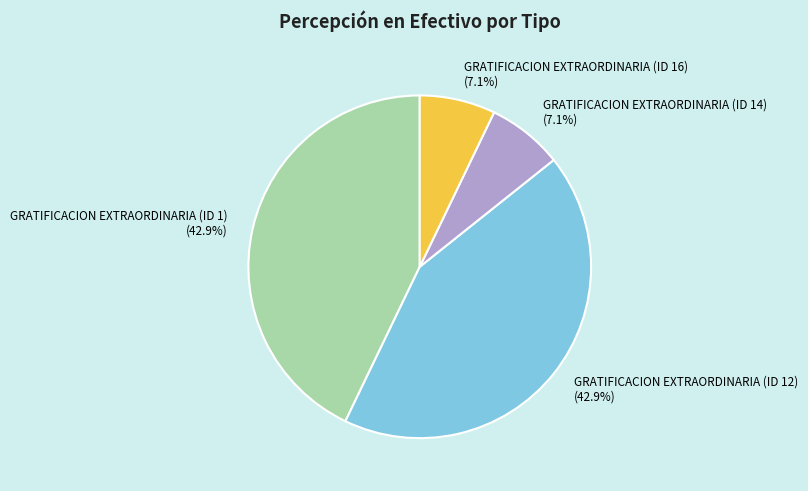

Which has a higher value, GRATIFICACION EXTRAORDINARIA (ID 12) or GRATIFICACION EXTRAORDINARIA (ID 14)?

GRATIFICACION EXTRAORDINARIA (ID 12)